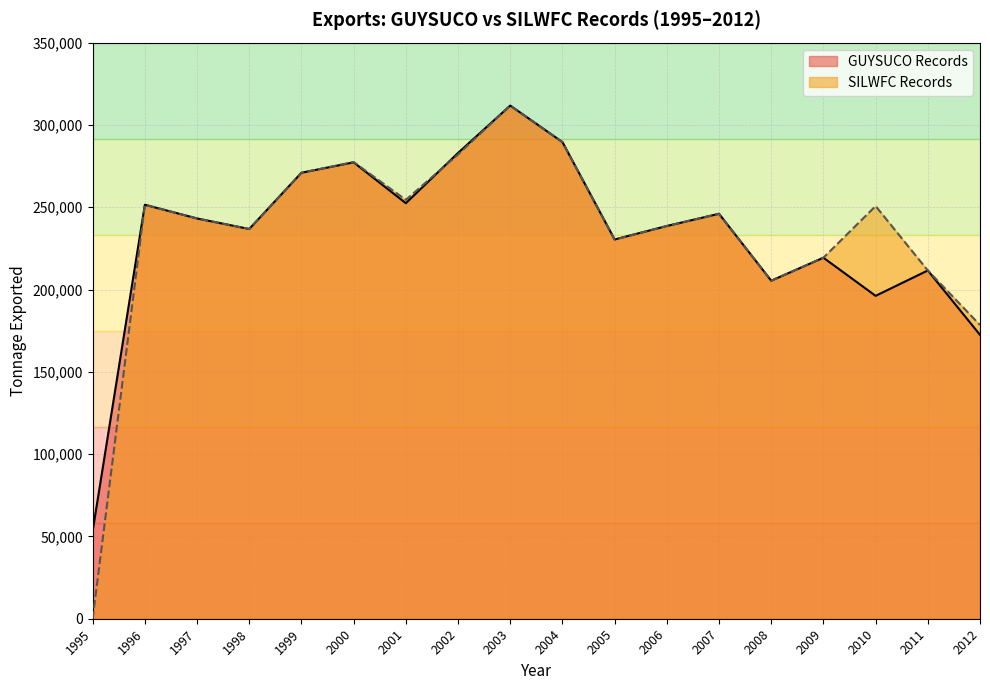

What is the difference between the second highest and minimum values in the SILWFC Records series?

289565.0